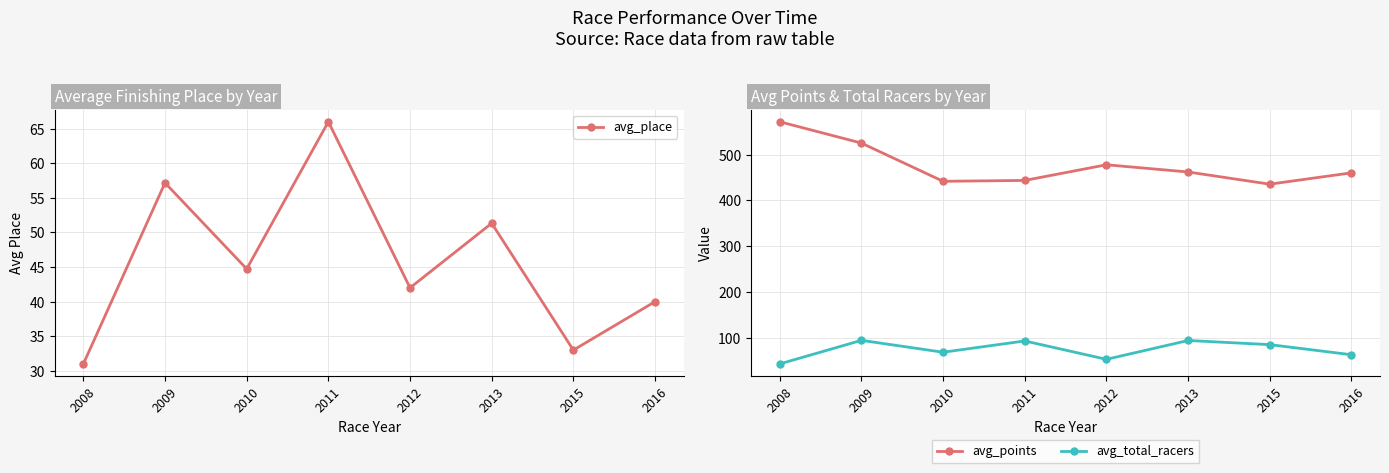

Does the chart display data point markers on the line(s)?

Yes